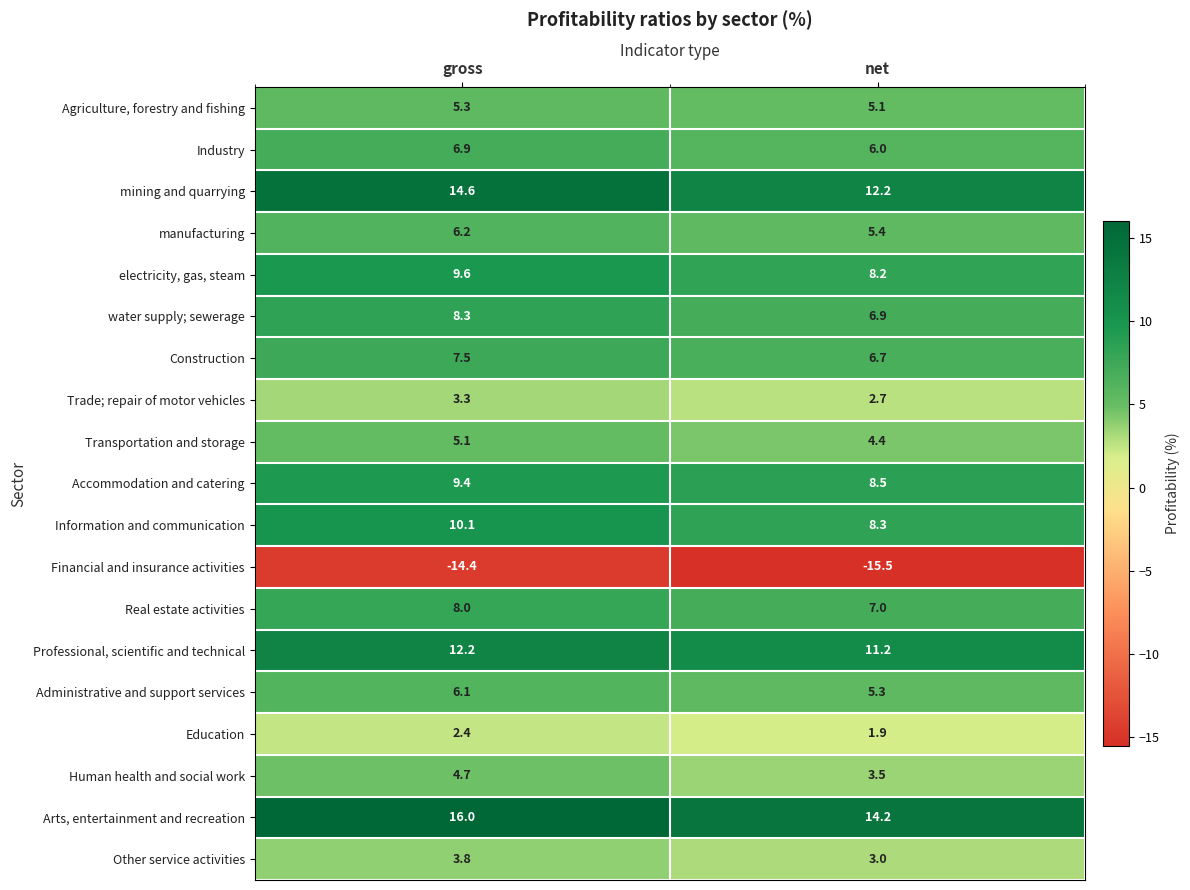

What is the average value of the water supply; sewerage series?

7.6